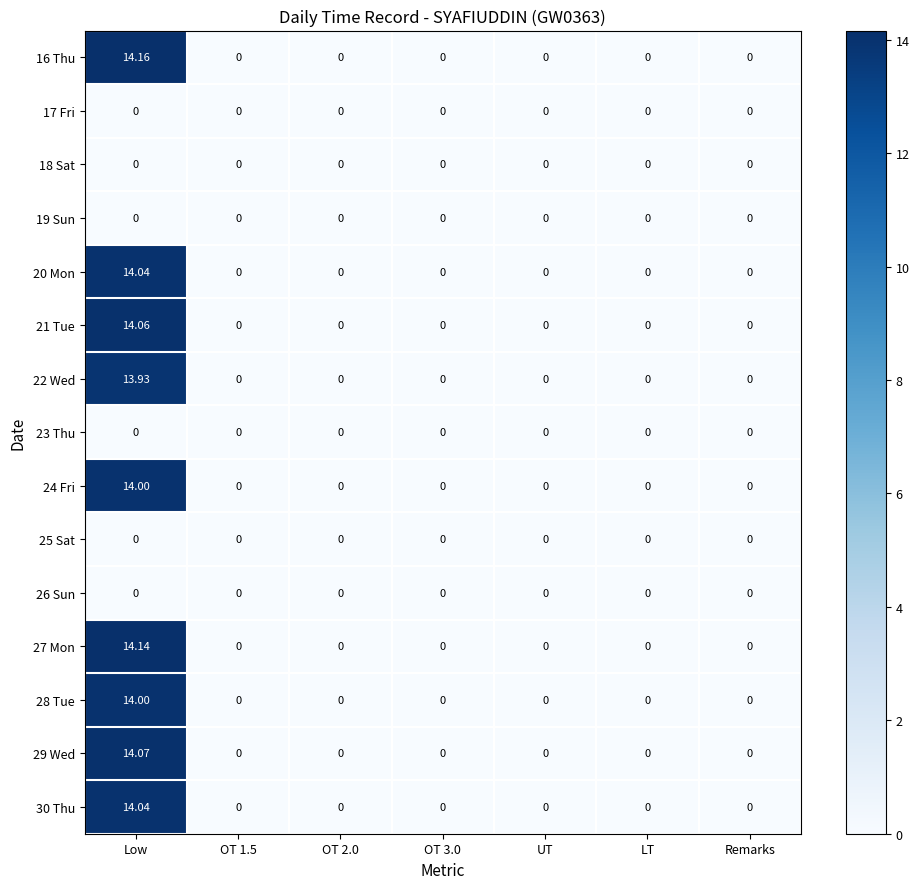

At which category is the sum across all series the highest?

Low